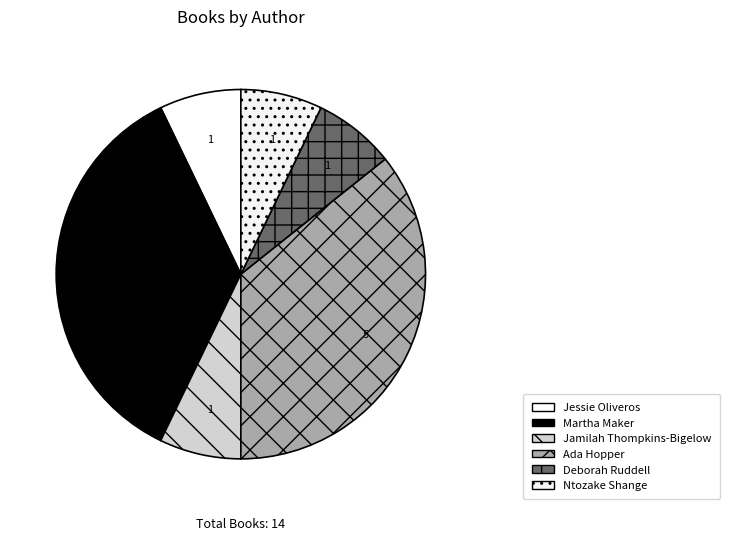

Which has a higher value, Martha Maker or Jessie Oliveros?

Martha Maker